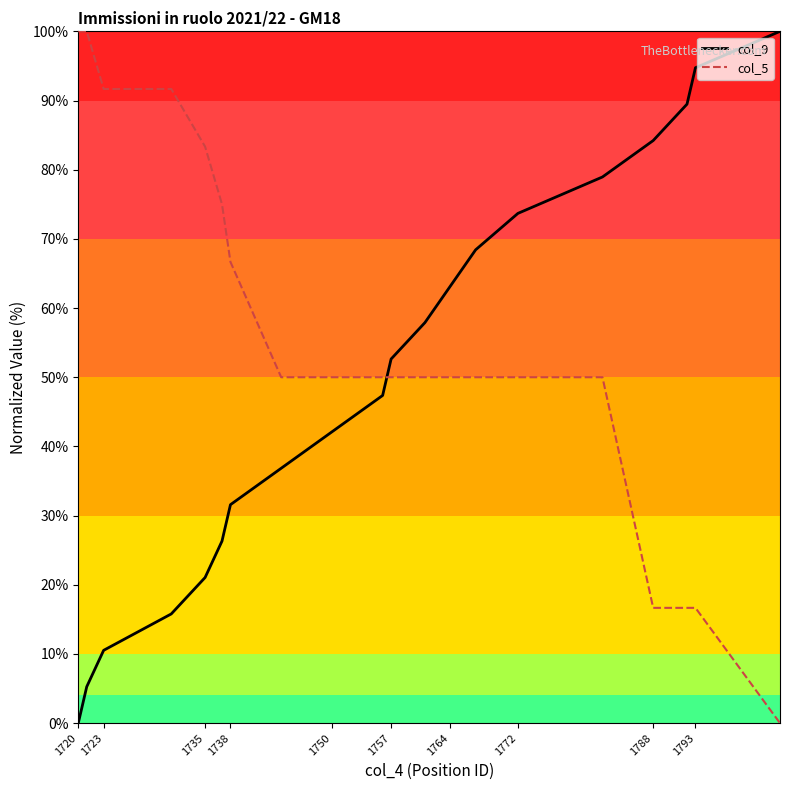

Does the chart have visible grid lines?

No